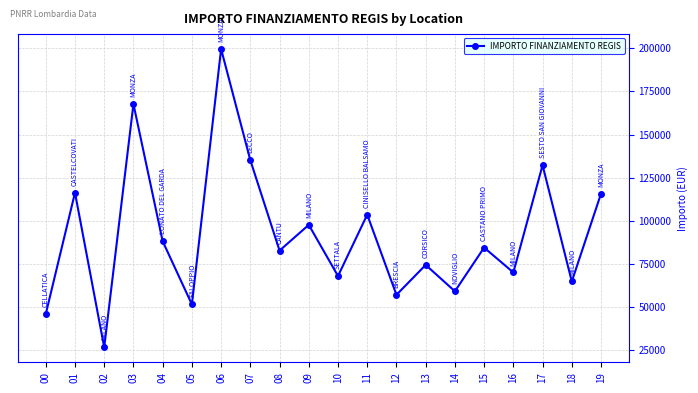

The chart shows a value of 132279.7 at 17. True or false?

True